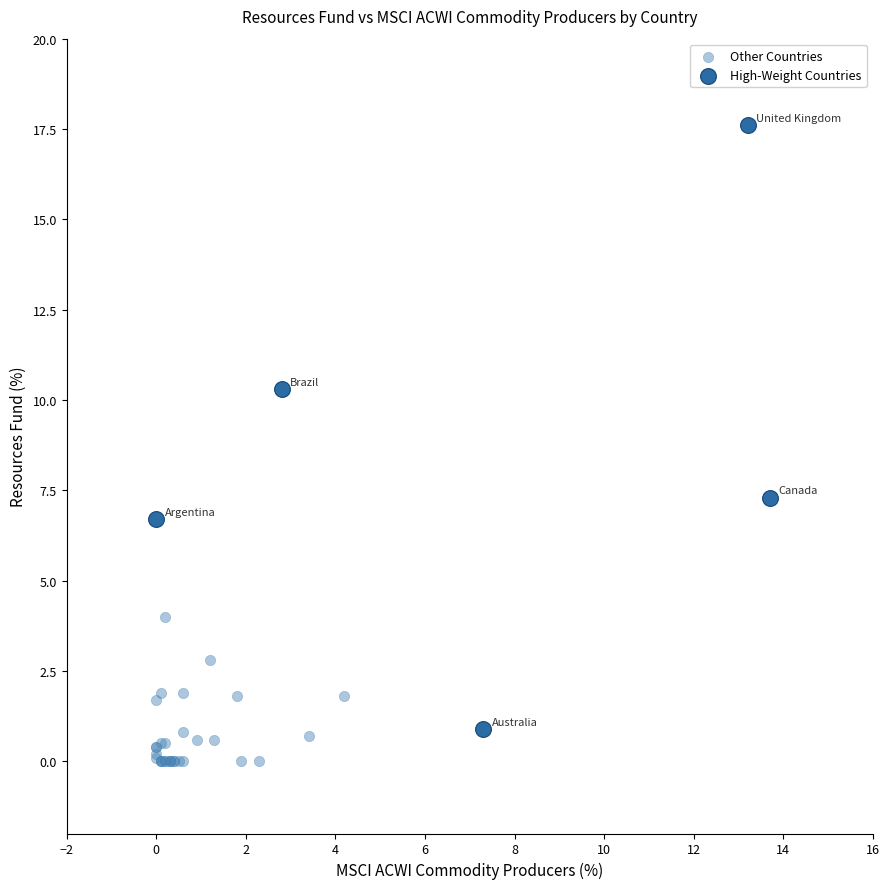

What are all the series names shown in the legend?

Other Countries, High-Weight Countries